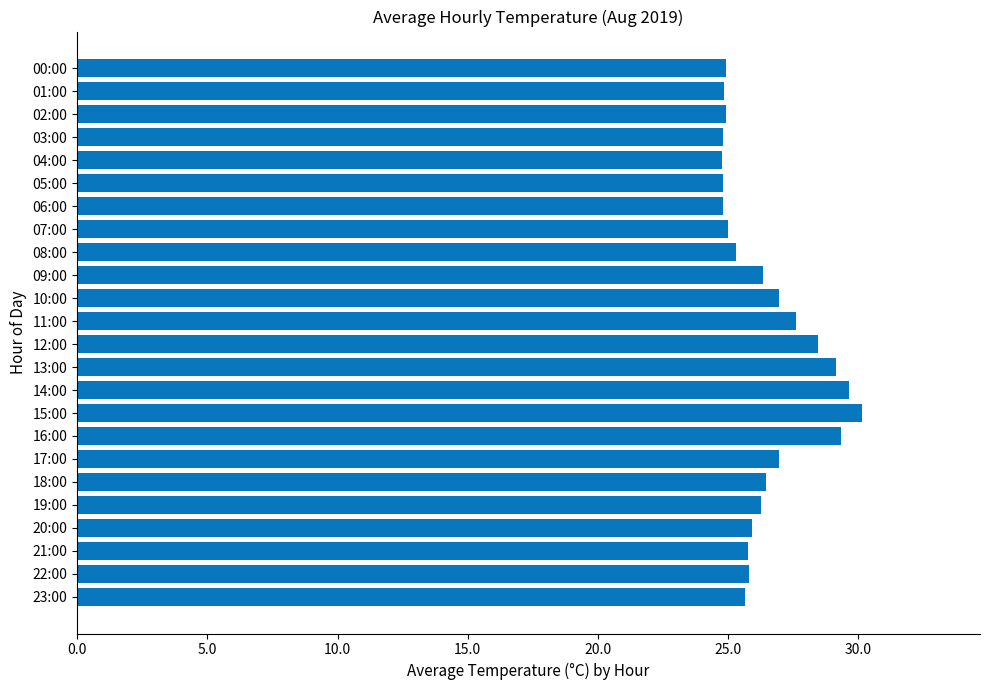

True or false: the data shows 24.9 at 02:00.

True